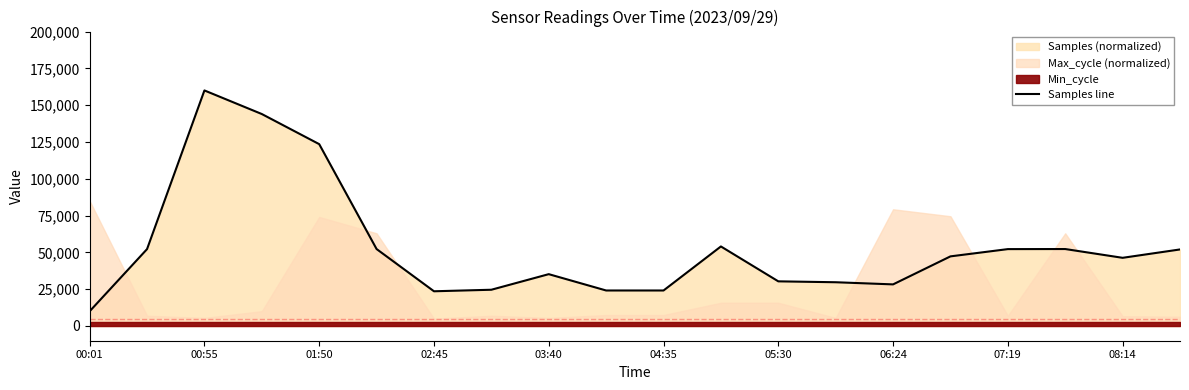

The value of Samples line at 02:45 is 23587.3. True or false?

True